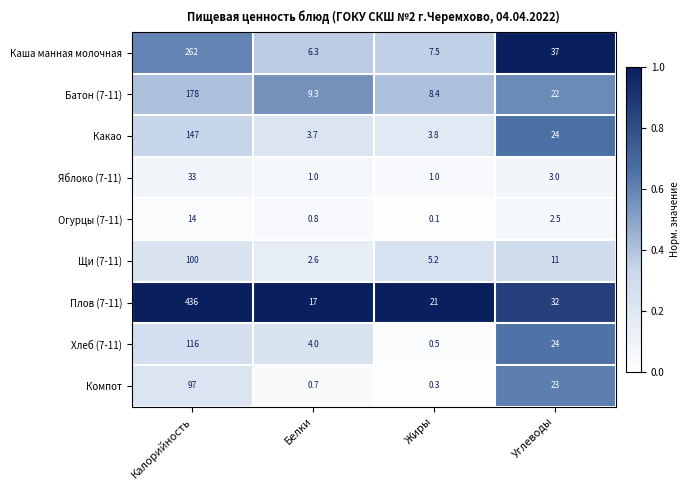

What is the total value across all series at Белки?

45.4